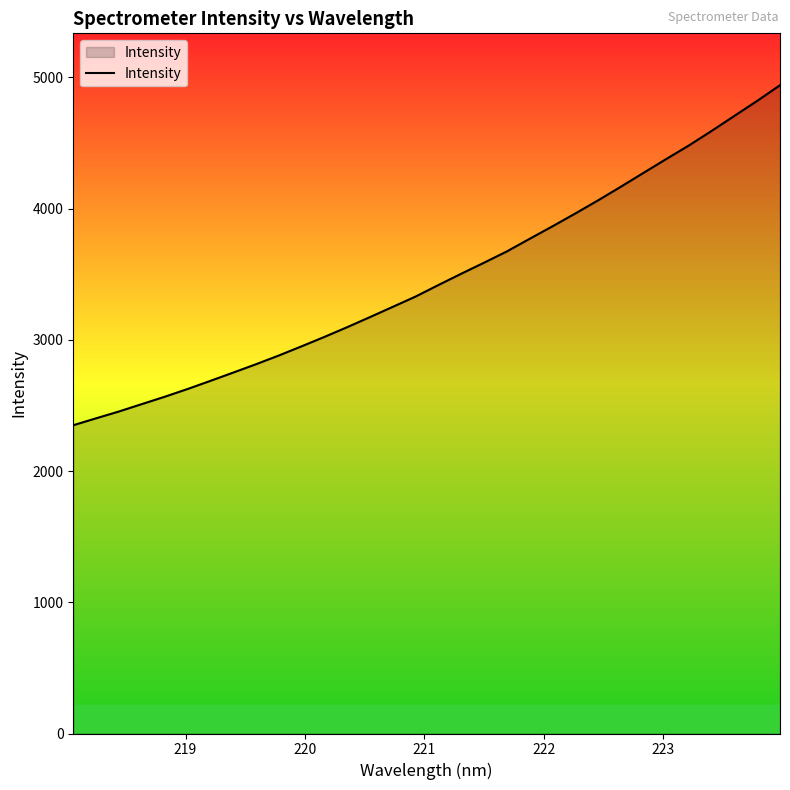

What is the sum of all values?

111028.7